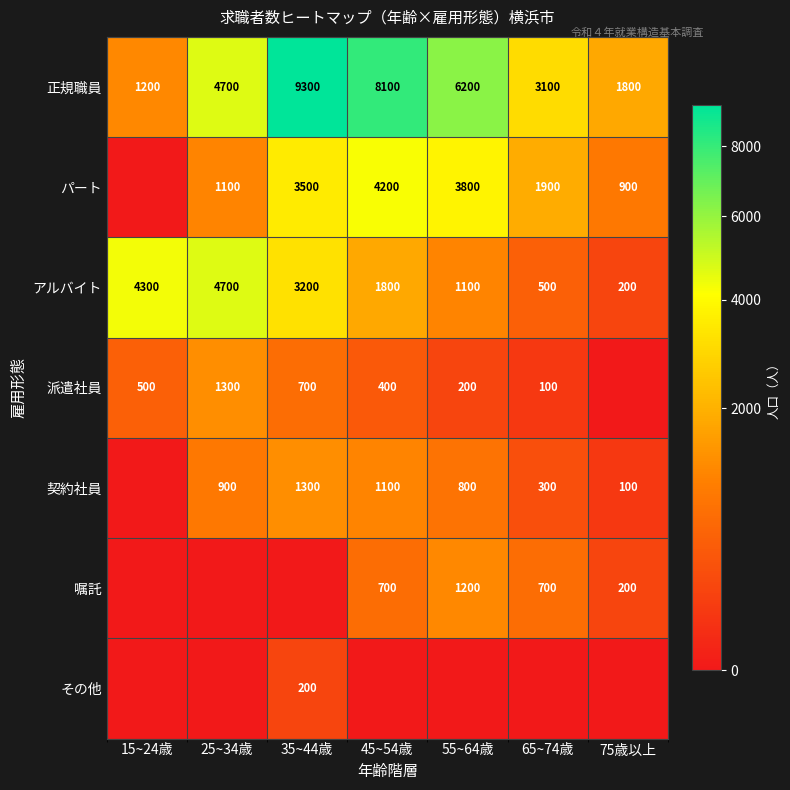

List the labels in order of 正規職員 value, largest first.

35~44歳, 45~54歳, 55~64歳, 25~34歳, 65~74歳, 75歳以上, 15~24歳